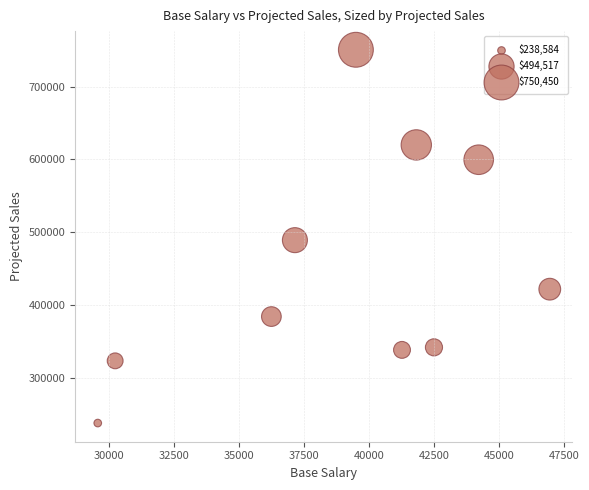

What is the average Y value?

451013